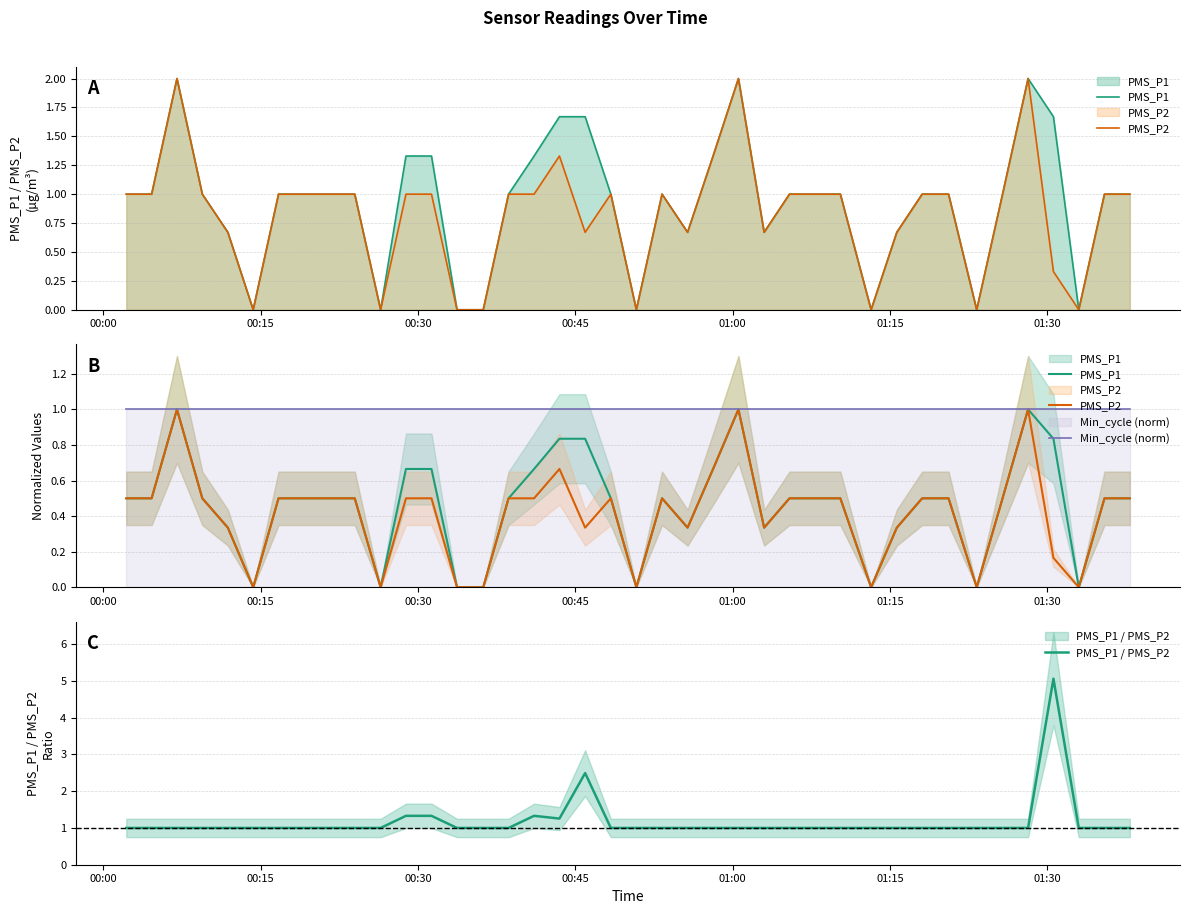

Does the chart have visible grid lines?

Yes